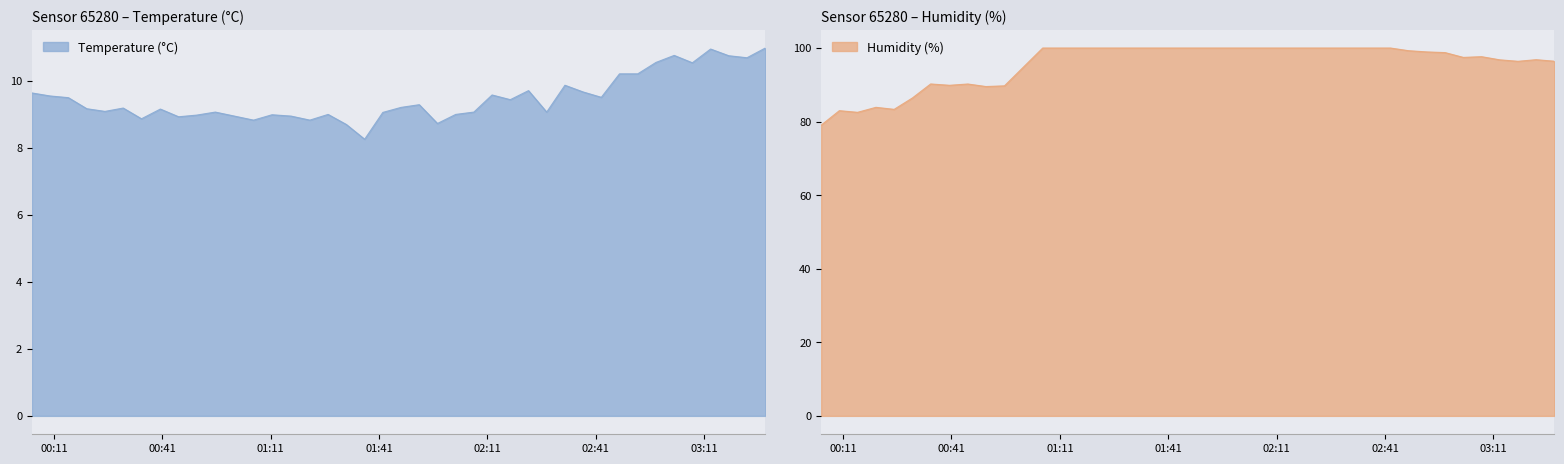

True or false: Humidity and Temperature cross at least once.

False